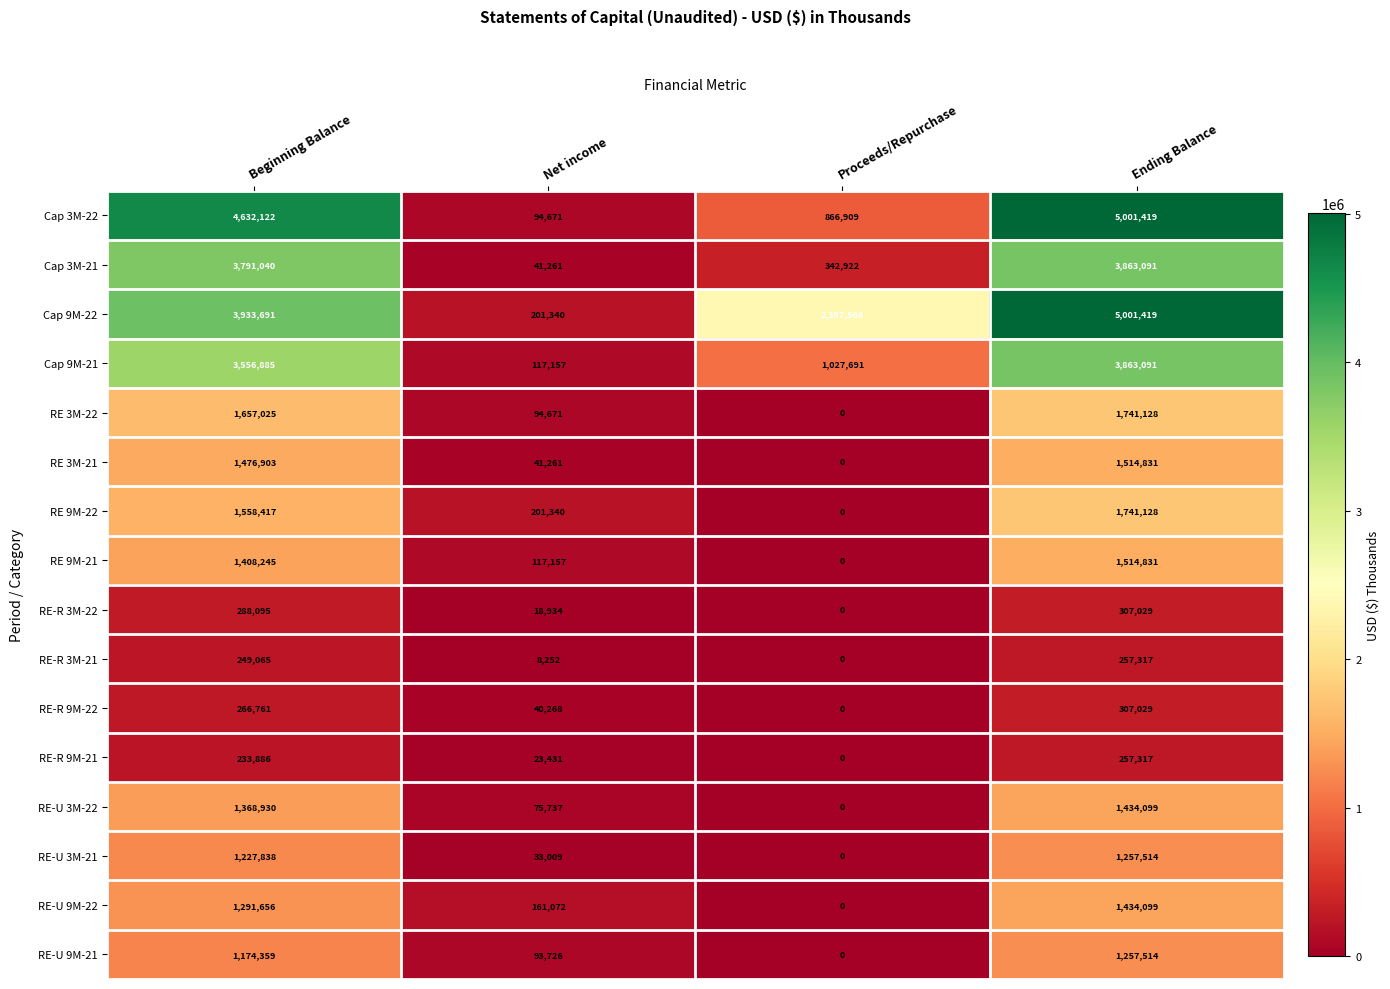

What is the total value across all series at Beginning Balance?

28114918